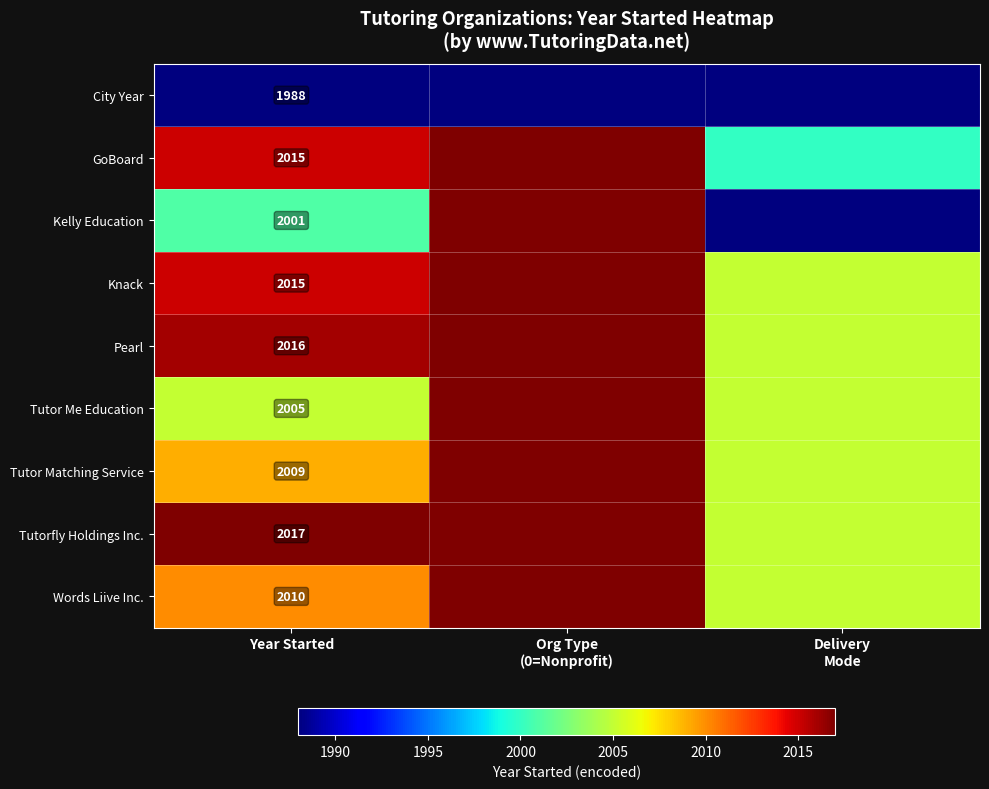

Count the number of categories in the chart.

3